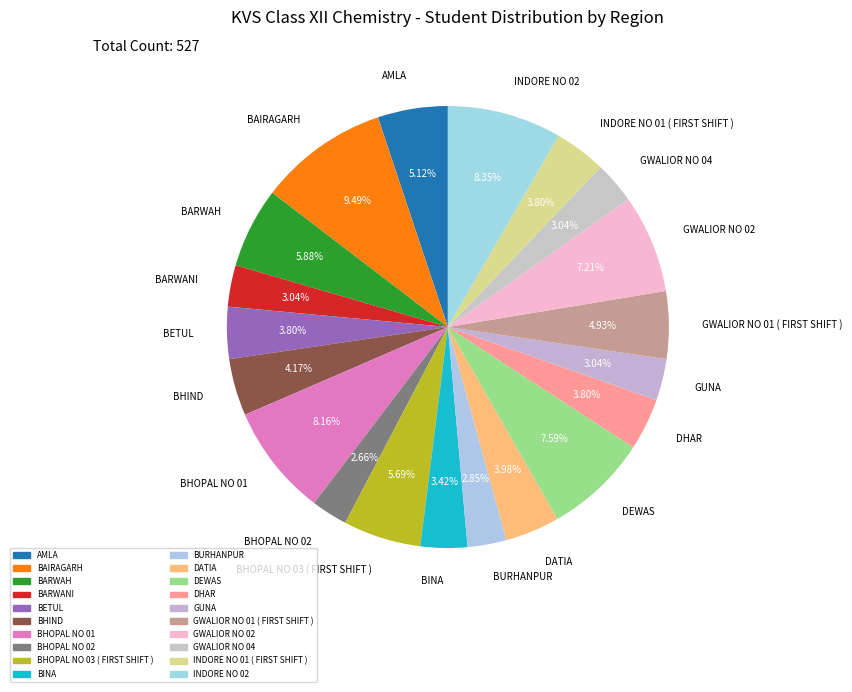

Which has a higher value, DHAR or GUNA?

DHAR